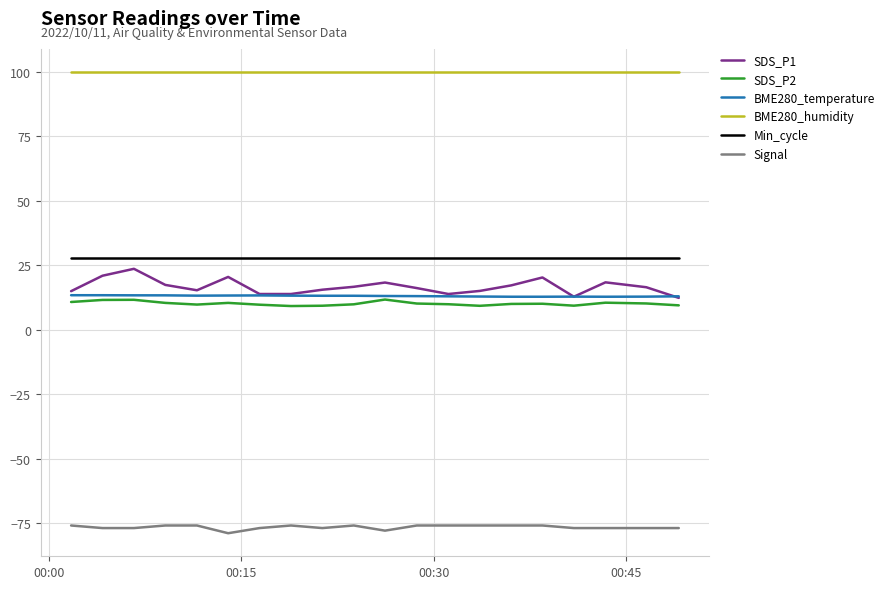

What is the smallest value displayed?

-79.0